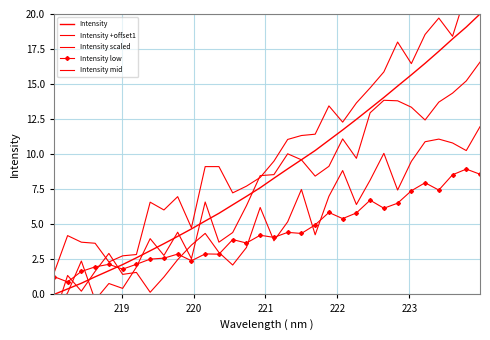

The Intensity +offset1 series shows 12.1 at 14. True or false?

False